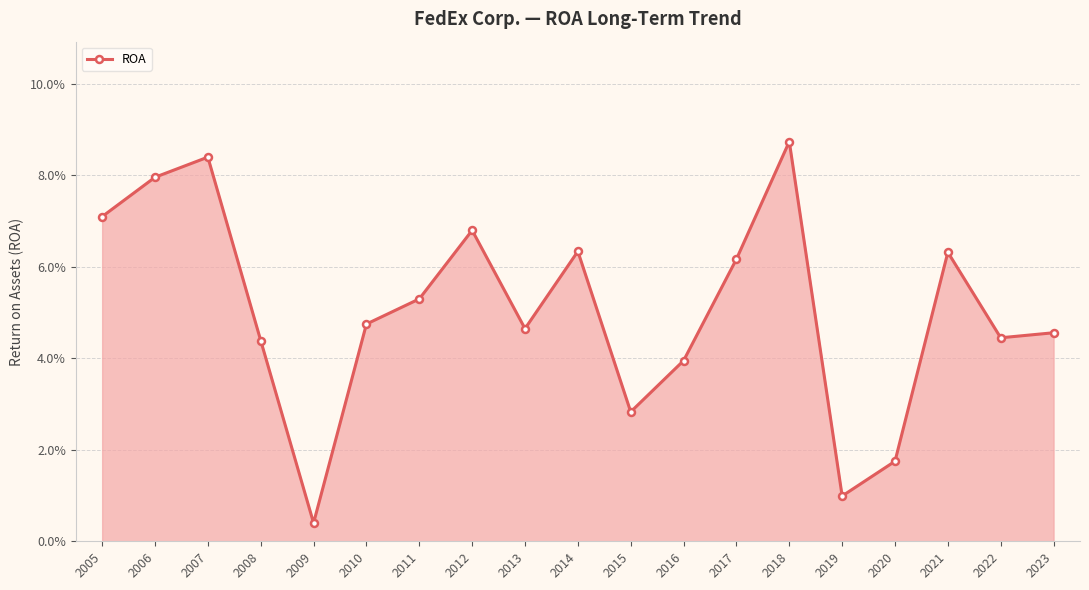

Reading left to right, what are all the values shown in this chart?

2005=0.1	2006=0.1	2007=0.1	2008=0.0	2009=0.0	2010=0.0	2011=0.1	2012=0.1	2013=0.0	2014=0.1	2015=0.0	2016=0.0	2017=0.1	2018=0.1	2019=0.0	2020=0.0	2021=0.1	2022=0.0	2023=0.0